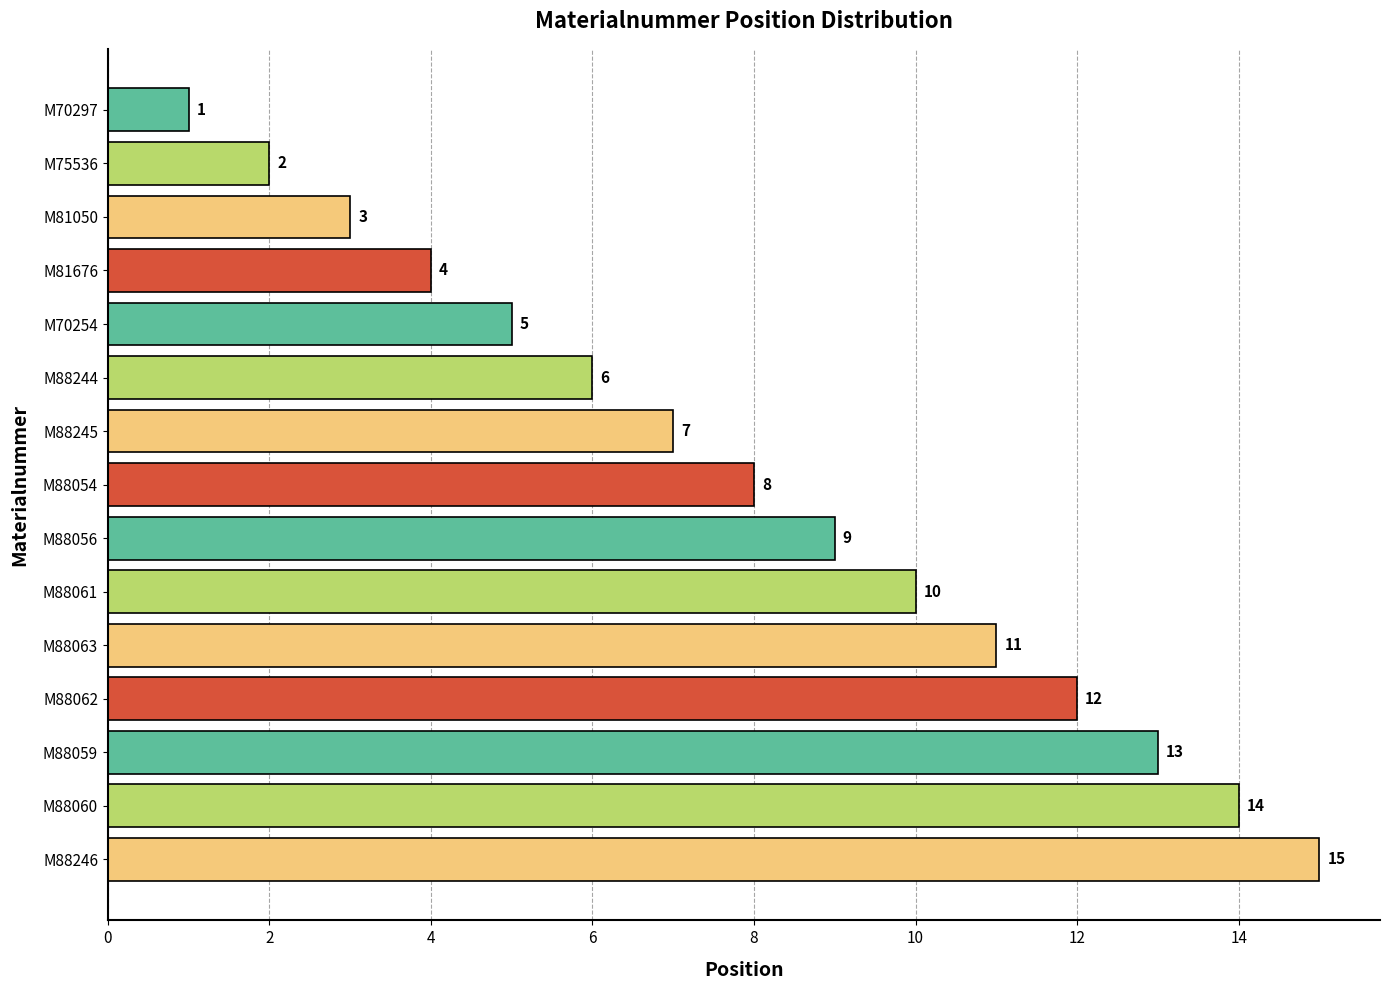

What is the sum of all values?

120